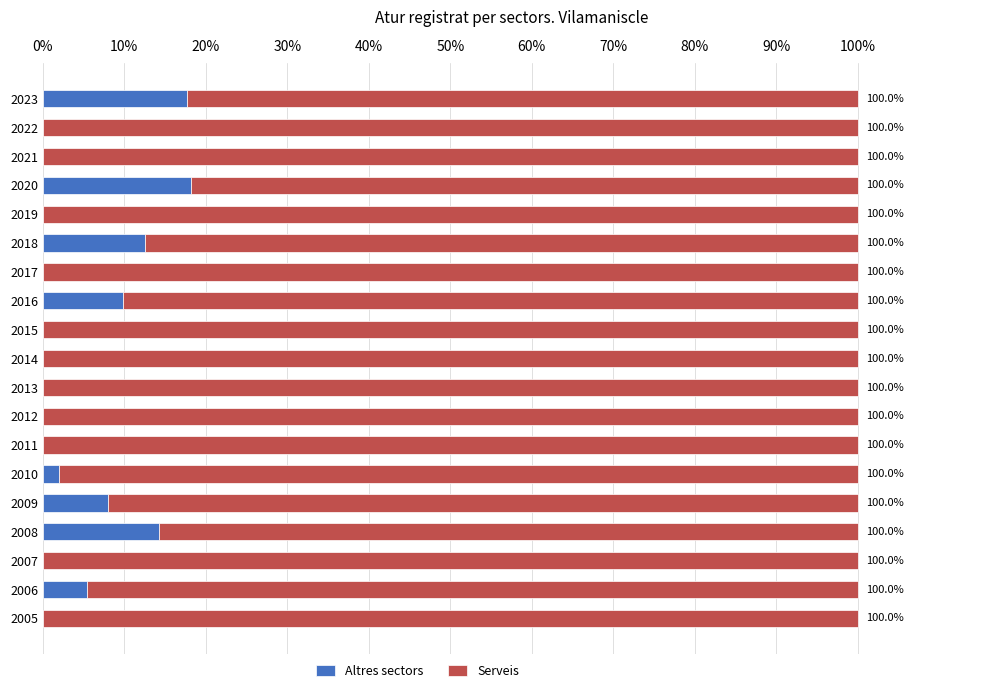

What is the sum of the Altres sectors values at 2009 and 2005?

8.0